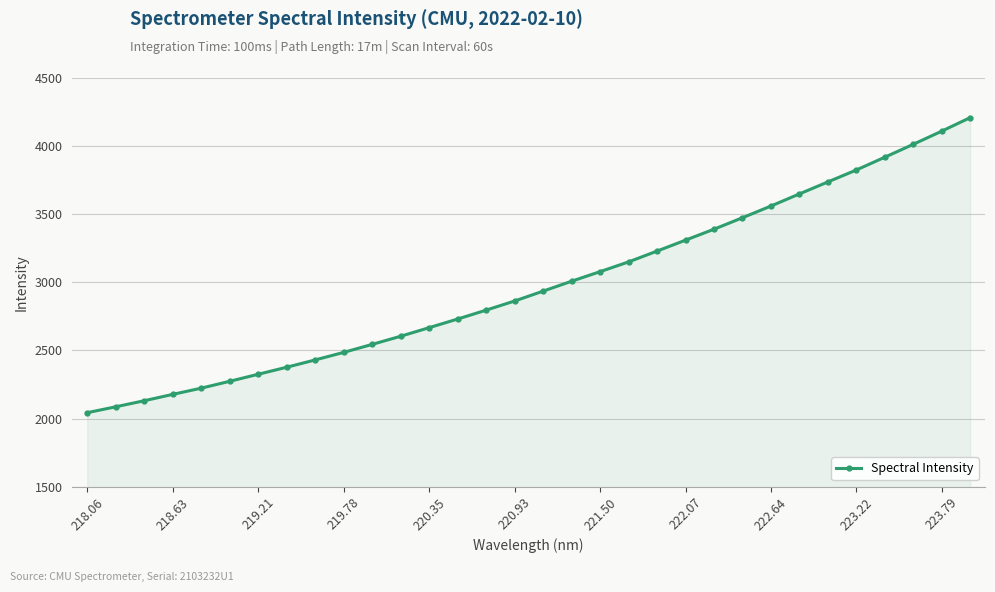

What is the difference between the second highest and minimum values?

2066.6